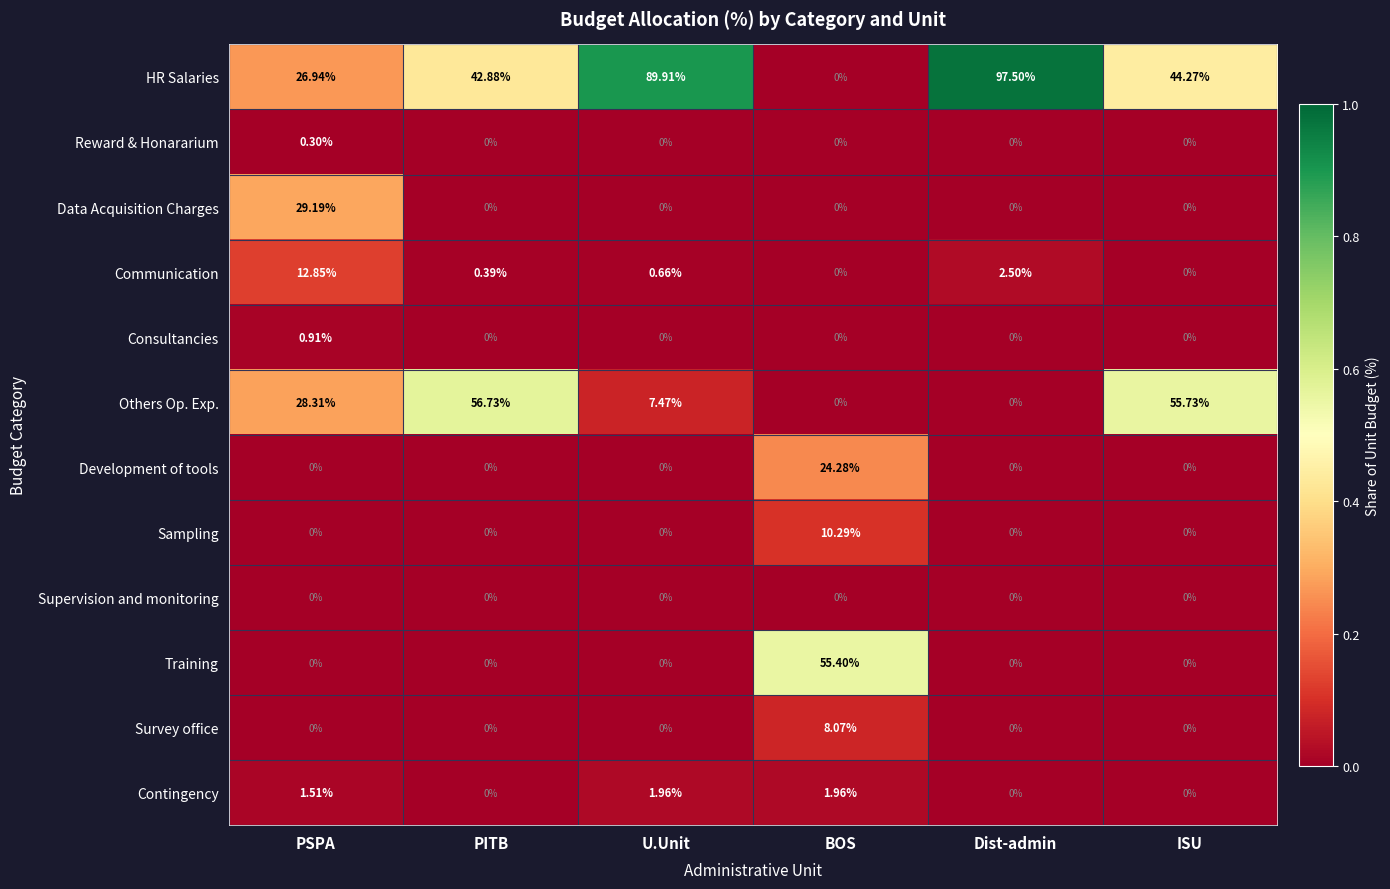

At which category is the sum across all series the highest?

PSPA